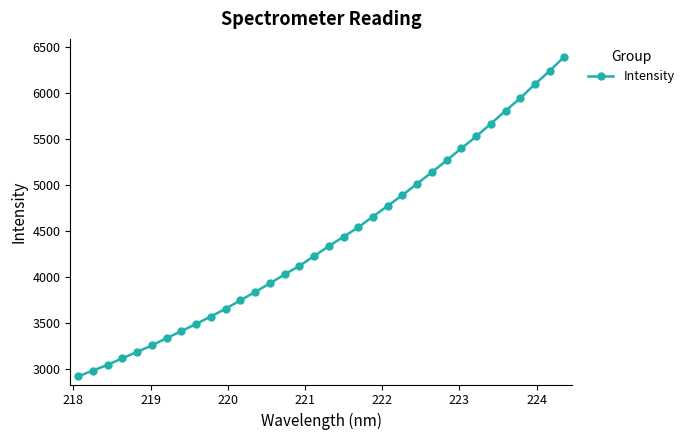

True or false: there are more than 2 points higher than both neighbors.

False